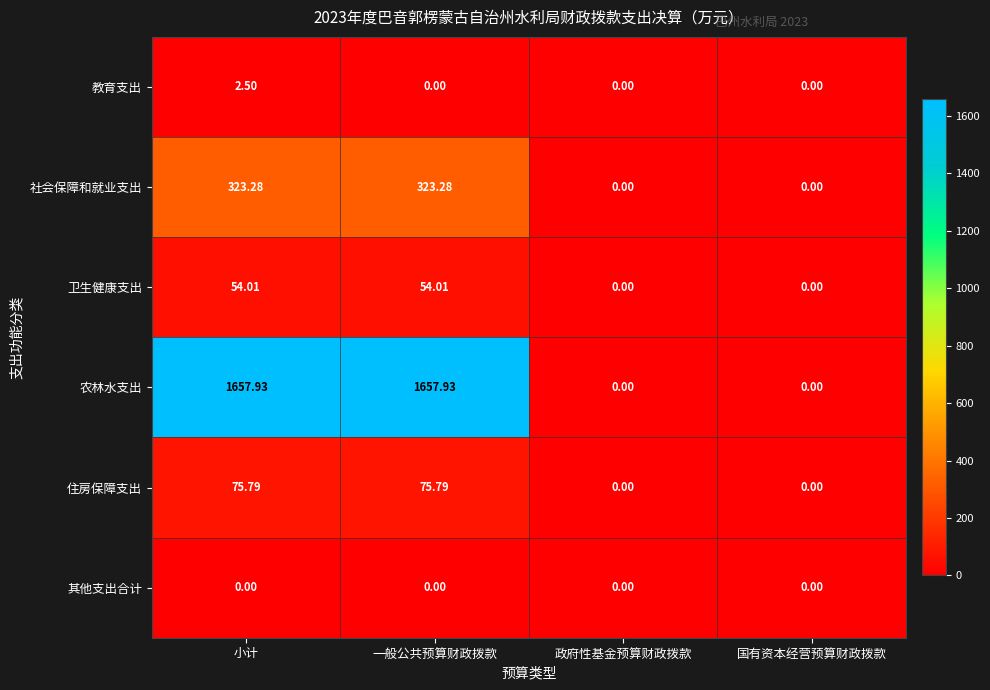

Which series has the largest total across all categories?

农林水支出